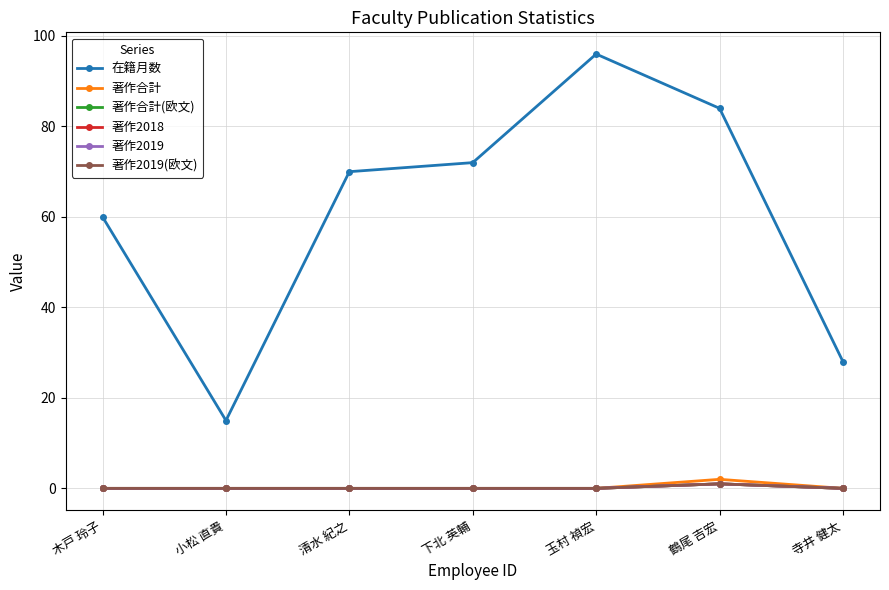

Between 清水 紀之 and 鶴尾 吉宏, which series saw the biggest shift?

在籍月数